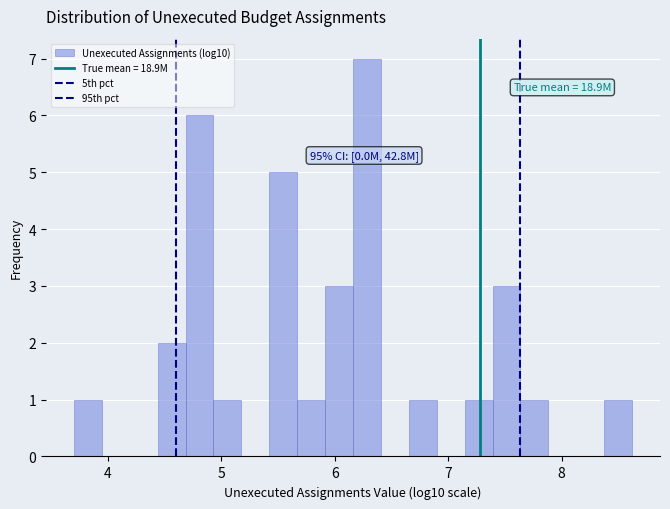

Around what value on the x-axis is the tallest bar? Give the approximate position of its centre, as read against the axis.

6.3